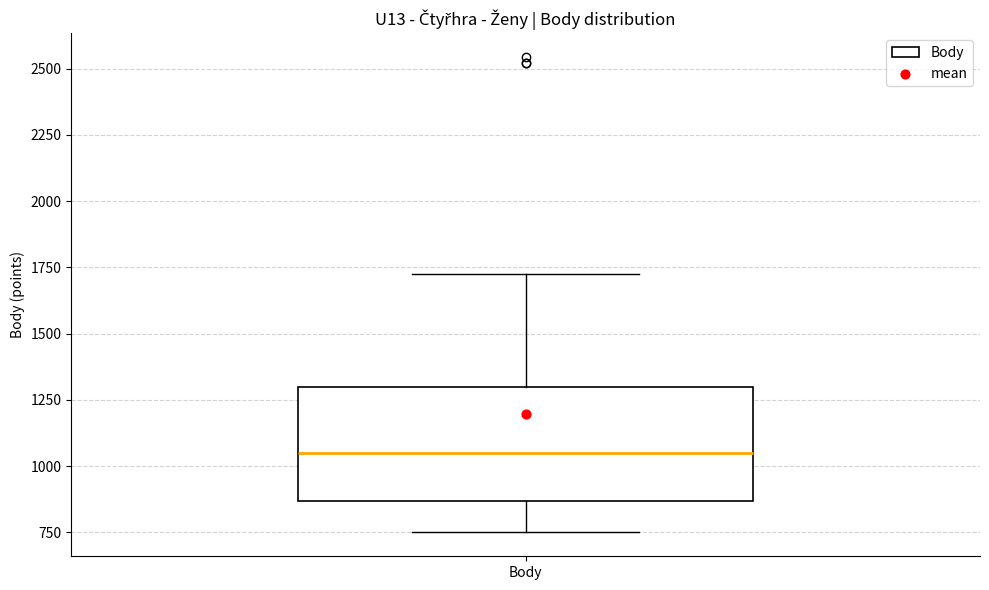

Transcribe this box plot: give where the median line is, the range the box spans, and where the two whiskers end, as read against the y-axis. The values are not printed on the chart, so give them approximately, as read against the axis.

median 1050, box 850 to 1300, whiskers 750 to 1700